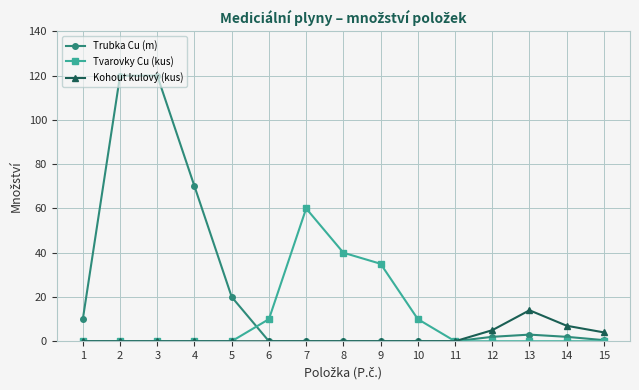

Which category has the highest value in the Kohout kulový (kus) series?

13